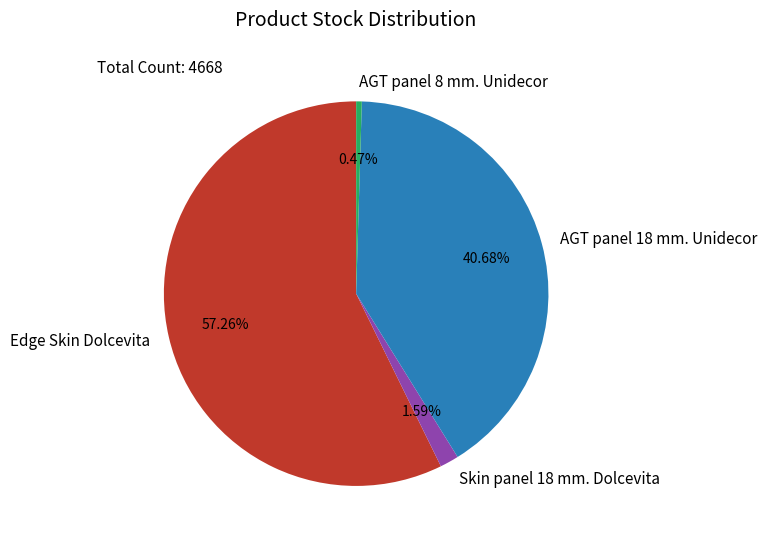

Which slice is the smallest?

AGT panel 8 mm. Unidecor